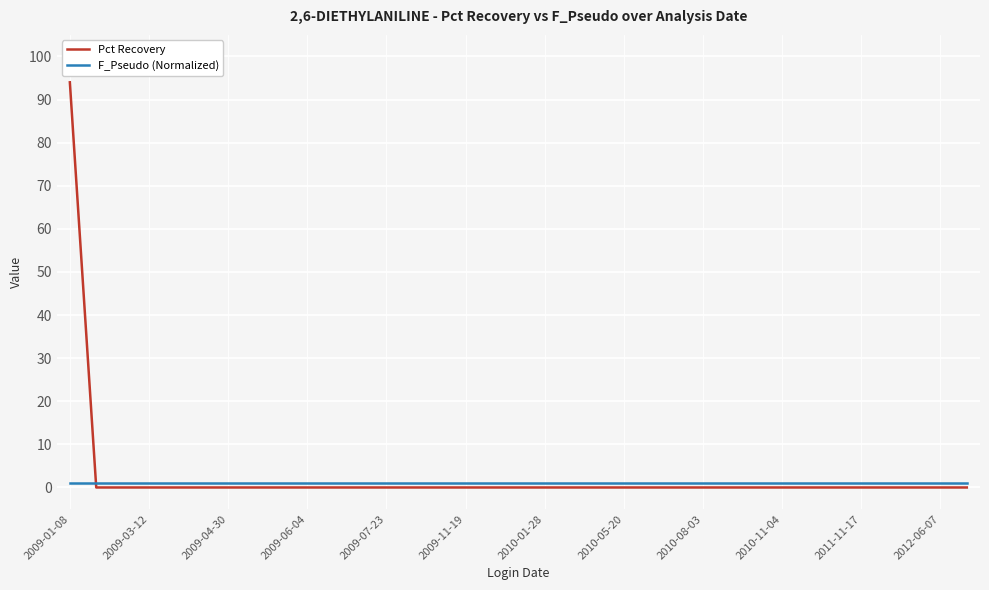

Rank the series by their maximum value, from highest to lowest.

Pct Recovery, F_Pseudo (Normalized)